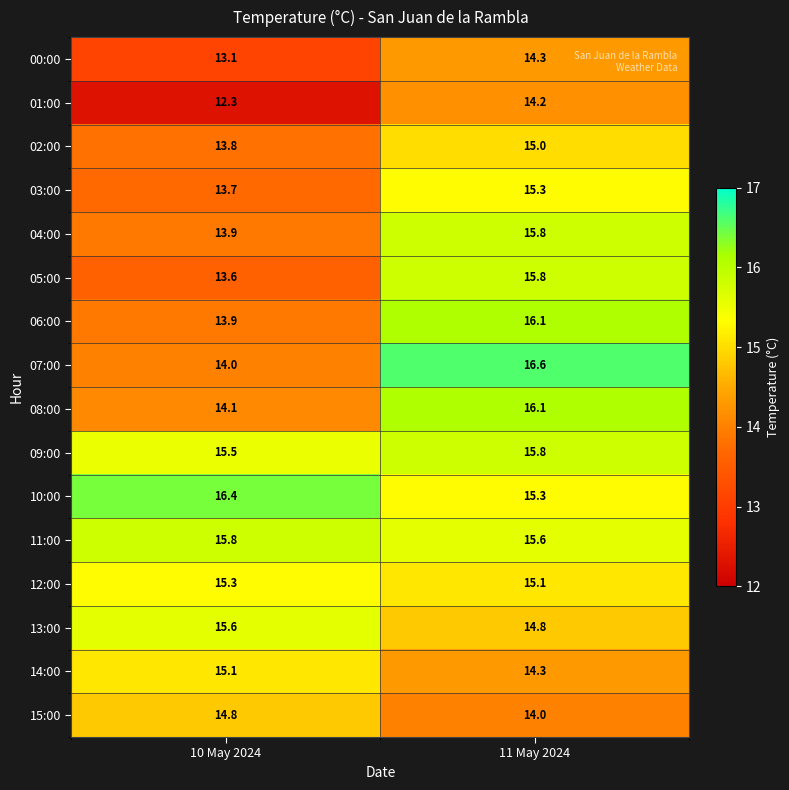

What is the maximum value for 12:00?

15.3